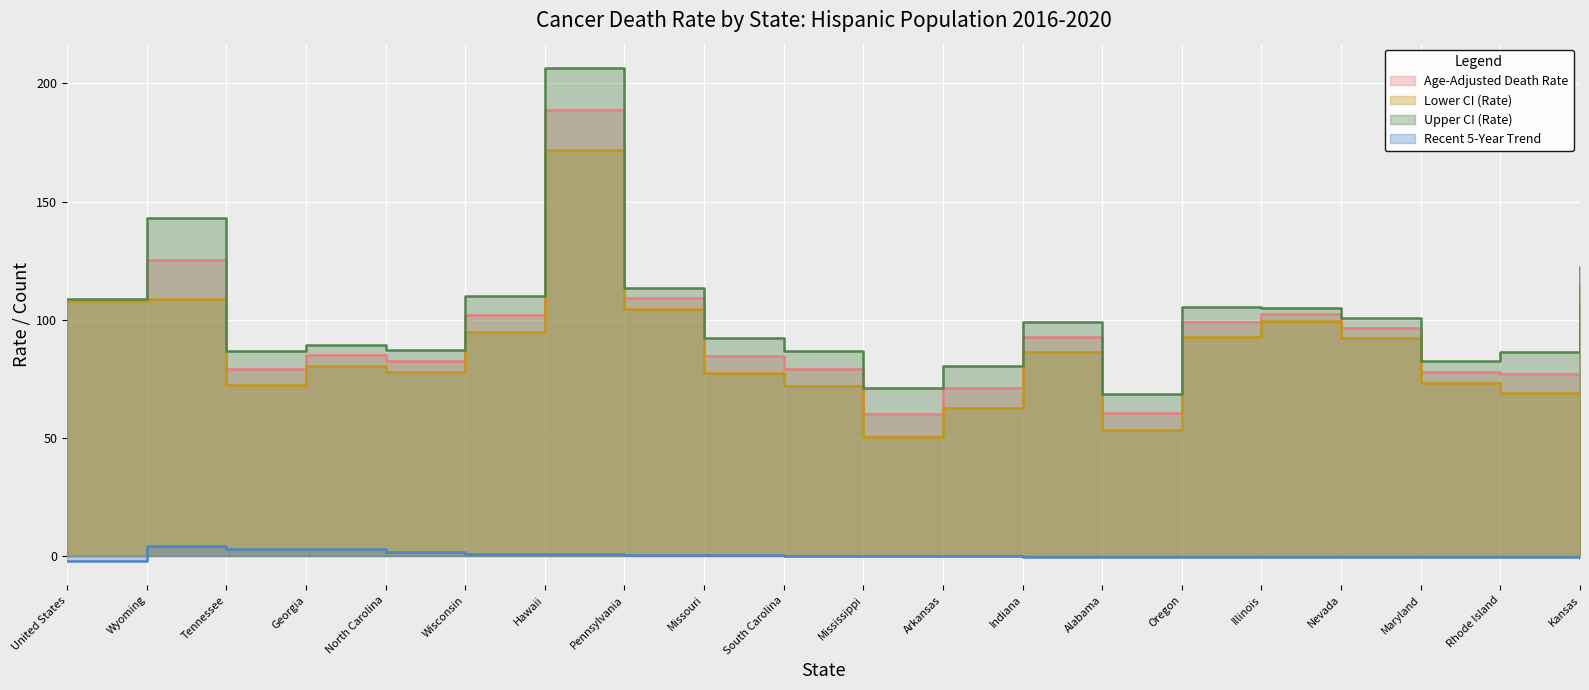

What is the difference between the Age-Adjusted Death Rate values at Illinois and Pennsylvania?

6.8